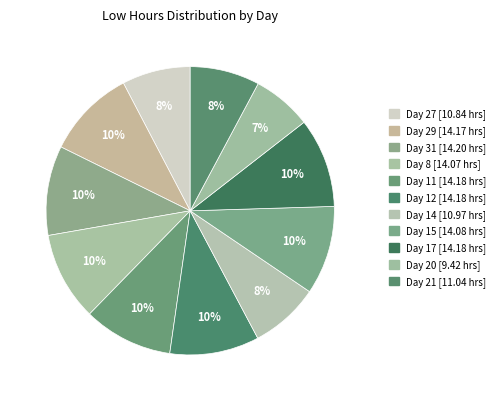

Does Day 15 represent more than half of the total?

No